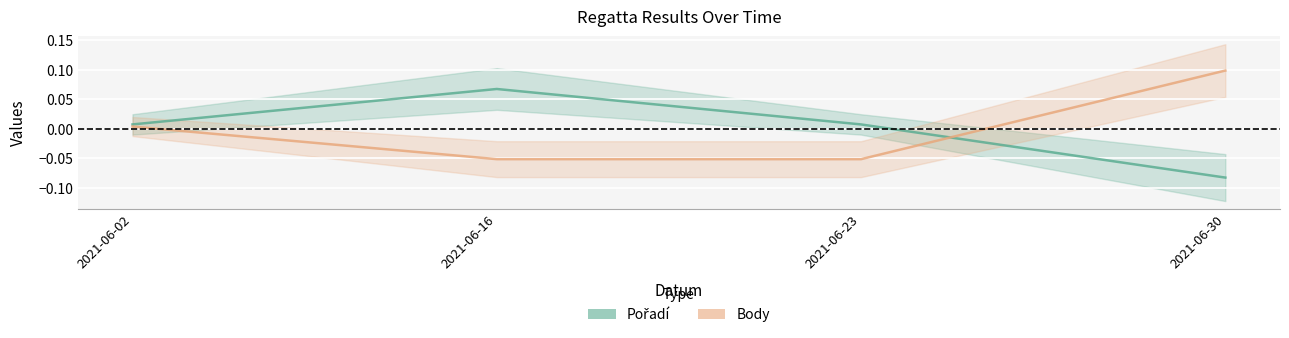

Which series ends up on top after the final intersection of Body and Pořadí?

Body